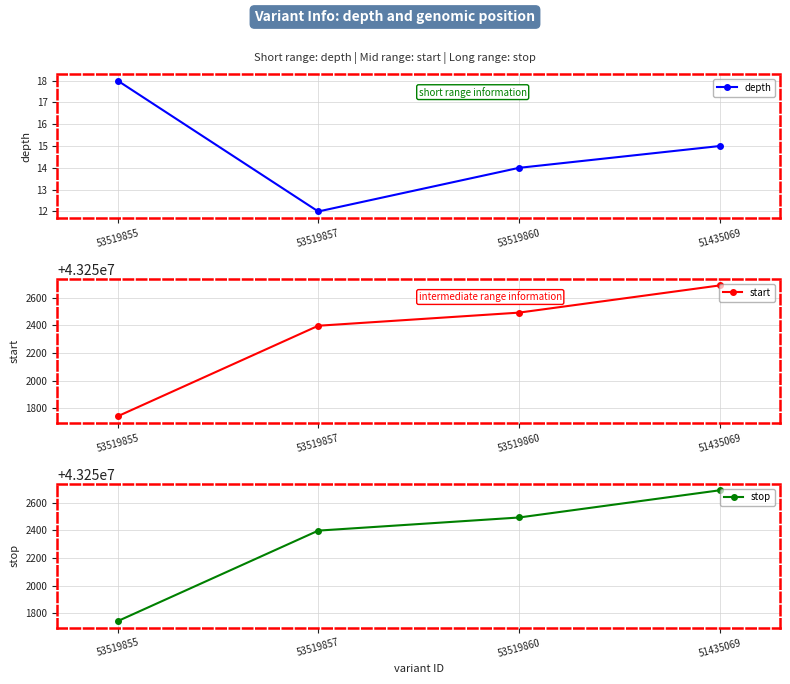

The depth series shows 20 at 53519857. True or false?

False